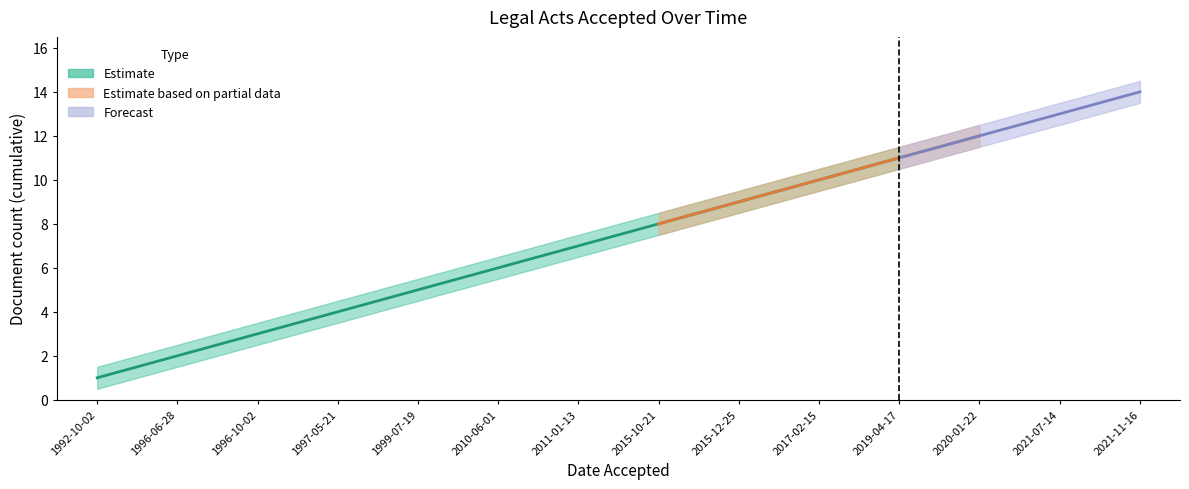

What is the maximum value shown in the chart?

14.5